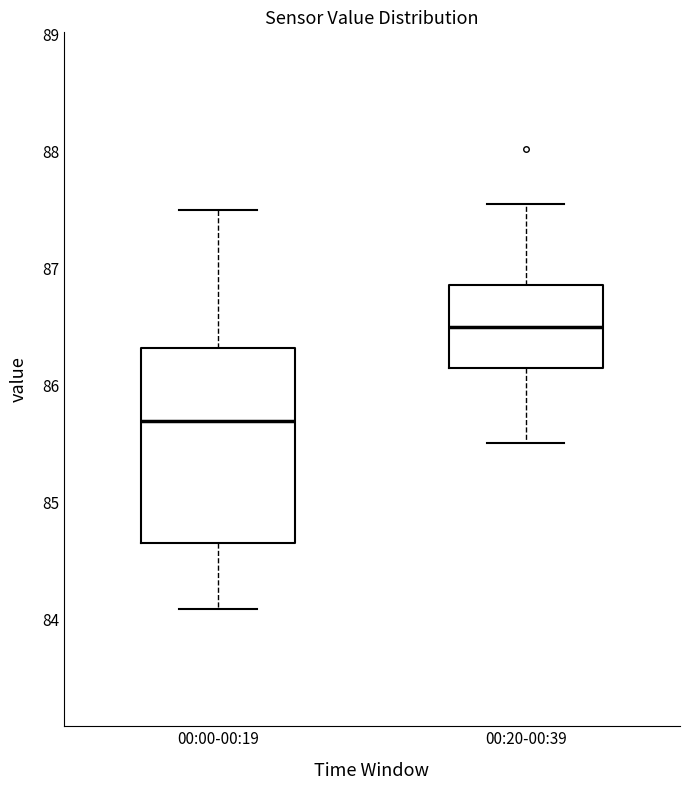

Which box's median line is the lowest?

00:00-00:19